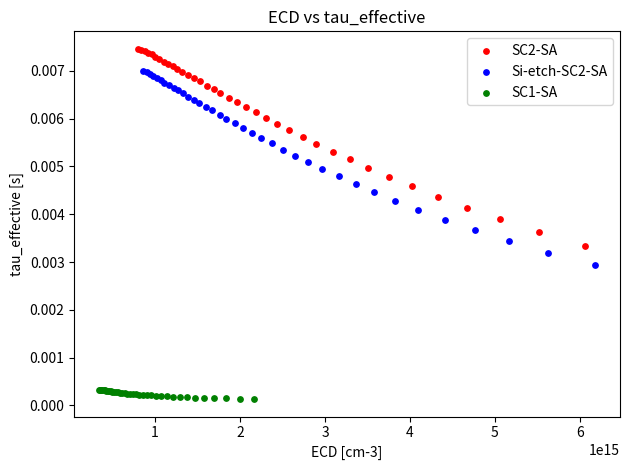

Which series reaches the minimum Y coordinate?

SC1-SA